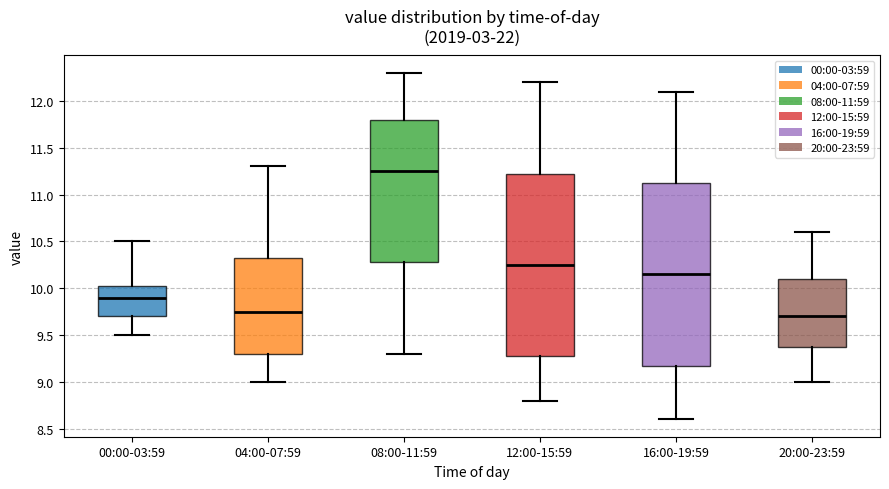

Where is the upper edge of the box for 00:00-03:59 on the y-axis? The values are not printed on the chart, so give them approximately, as read against the axis.

10.05